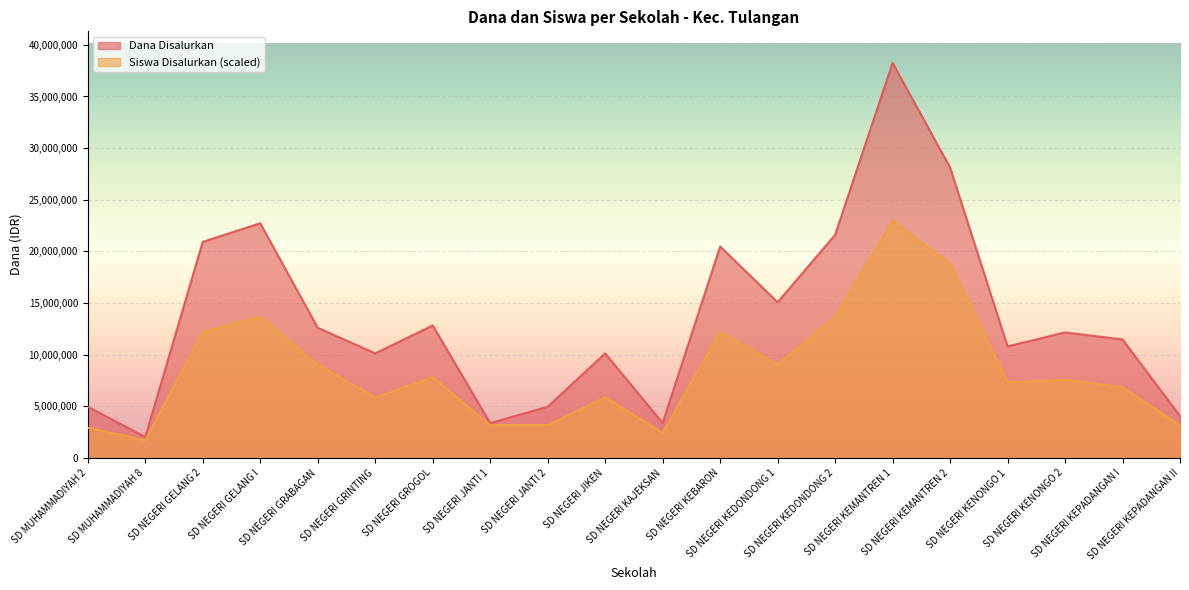

What is the label of the 2nd point from the left?

SD MUHAMMADIYAH 8